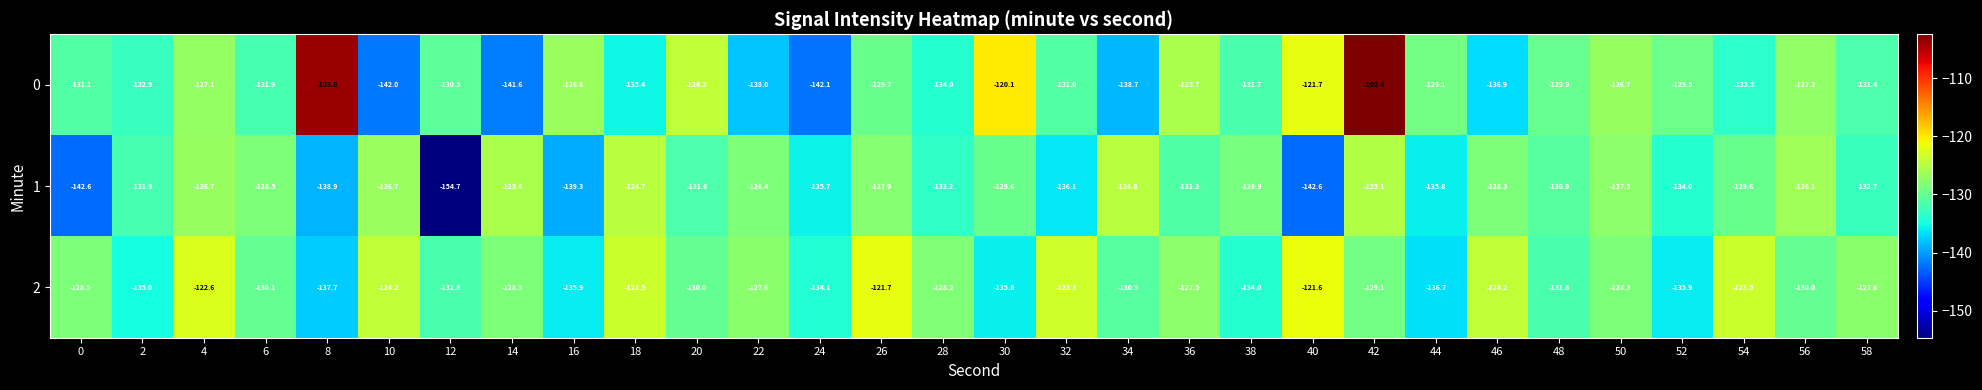

What is the sum of the 1 values at 46 and 32?

-264.4